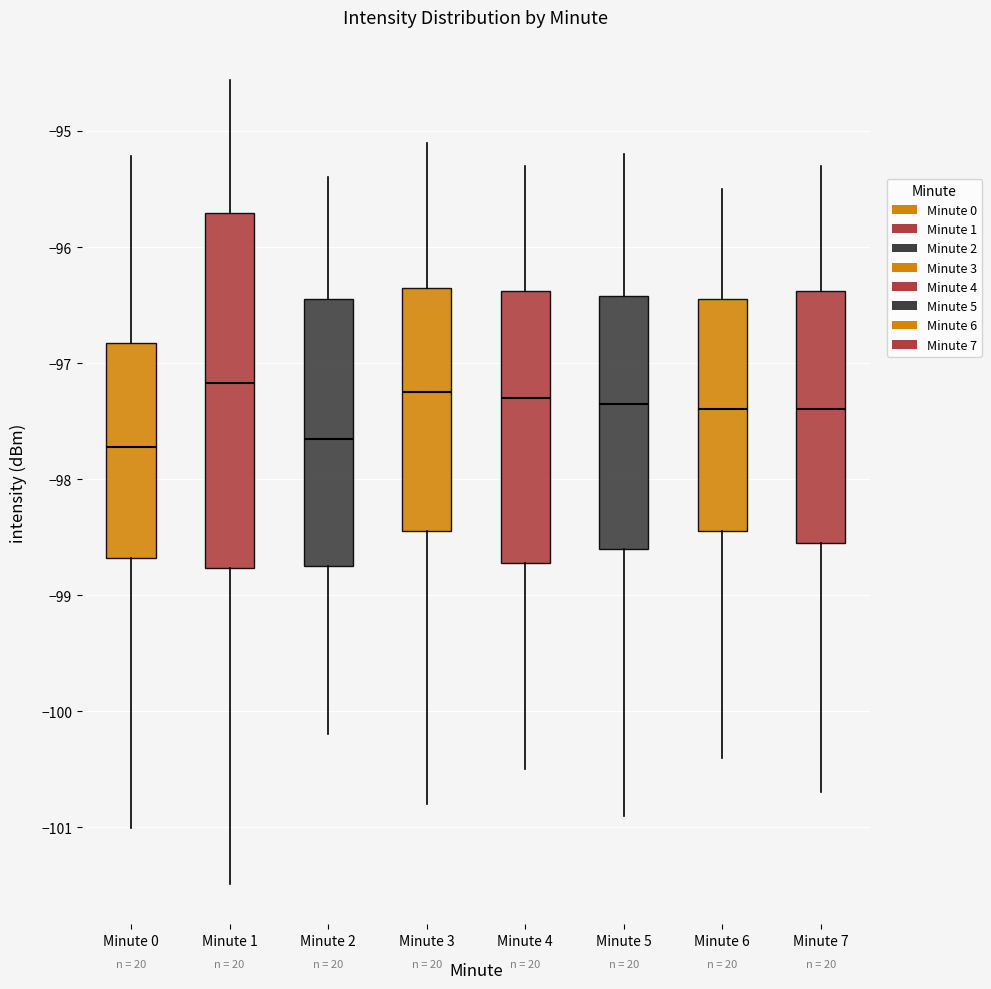

Where is the upper edge of the box for Minute 5 on the y-axis? The values are not printed on the chart, so give them approximately, as read against the axis.

-96.4